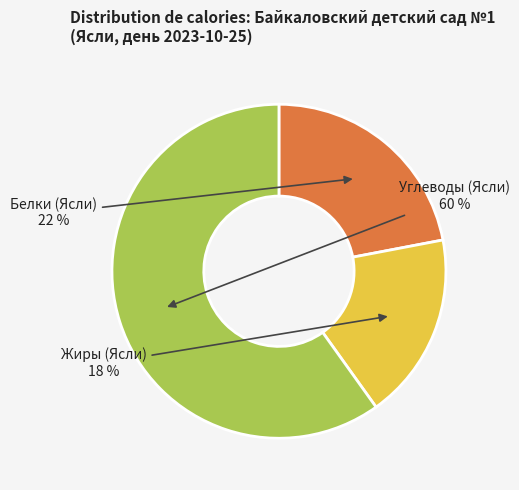

To the nearest percent, what is the difference between the largest and smallest slice percentages?

42%